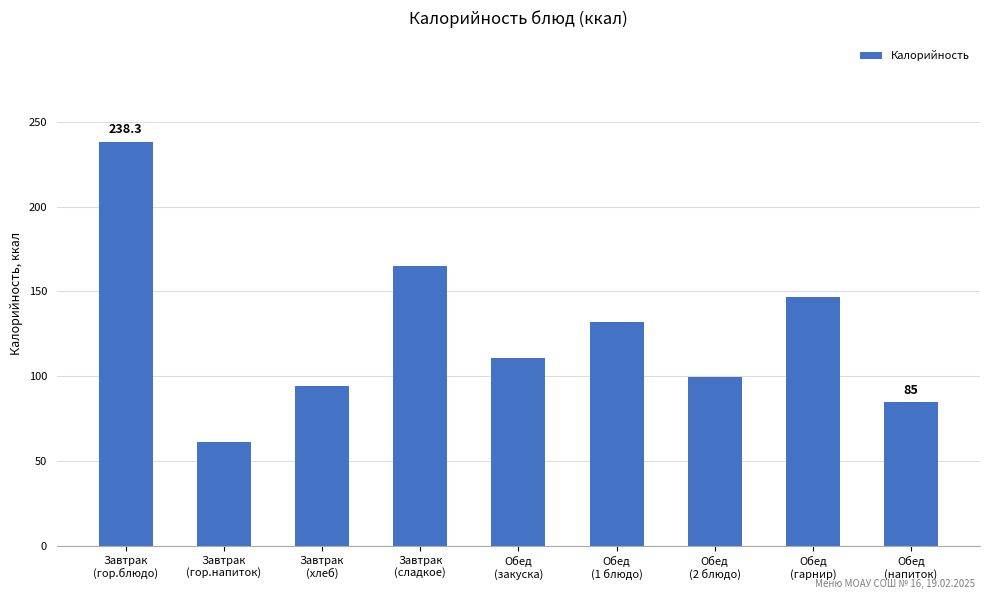

What is the sum of all values?

1132.4